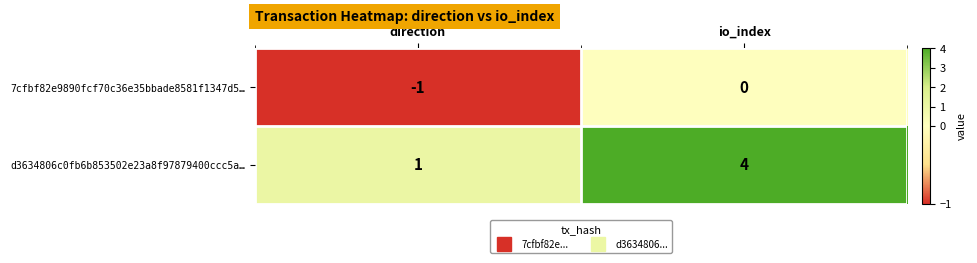

Between direction and io_index, which series saw the biggest shift?

d3634806c0fb6b853502e23a8f97879400ccc5a…